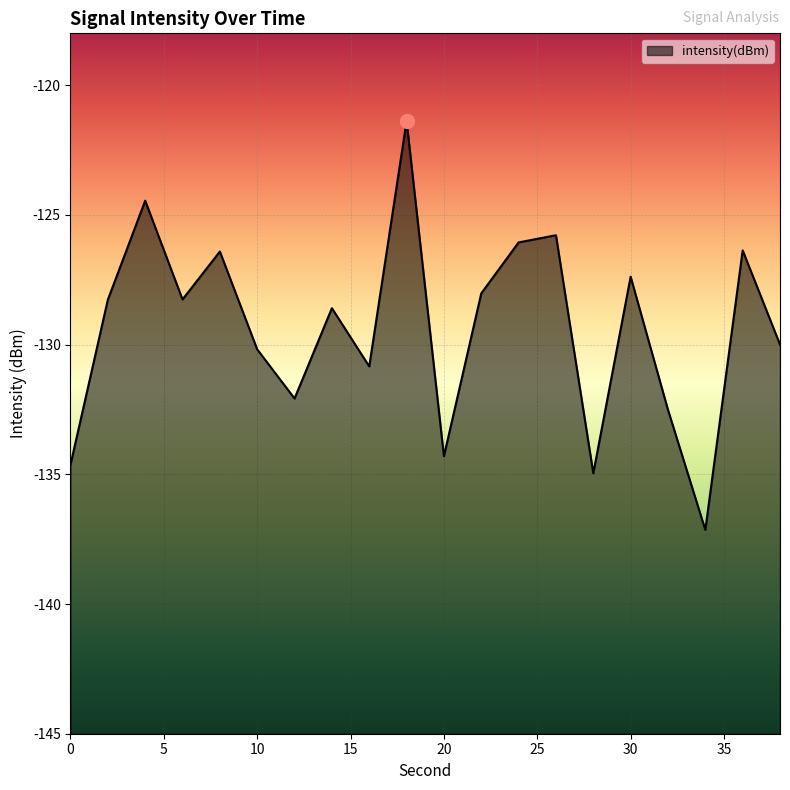

Rank the categories by value from highest to lowest.

18, 4, 26, 24, 36, 8, 30, 22, 6, 2, 14, 38, 10, 16, 12, 32, 20, 0, 28, 34